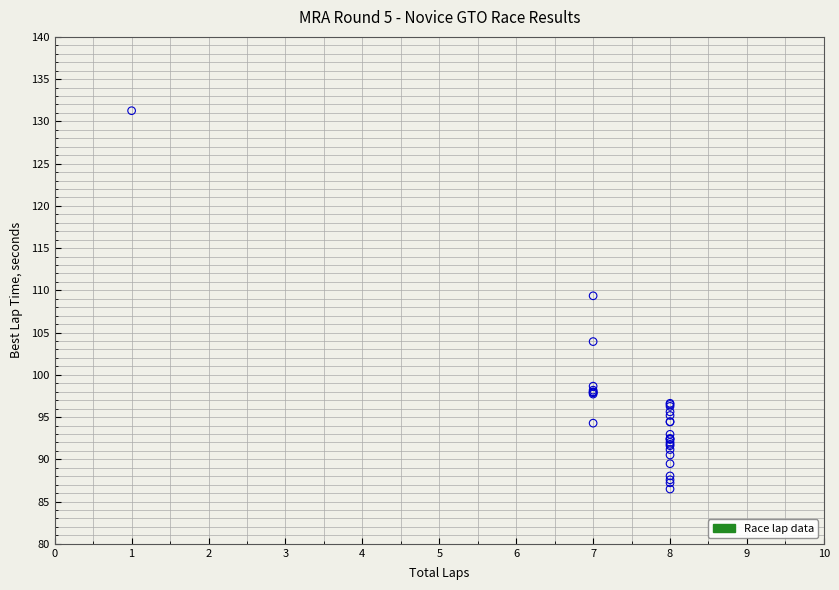

What Y value in the scatter plot is closest to 108?

109.4